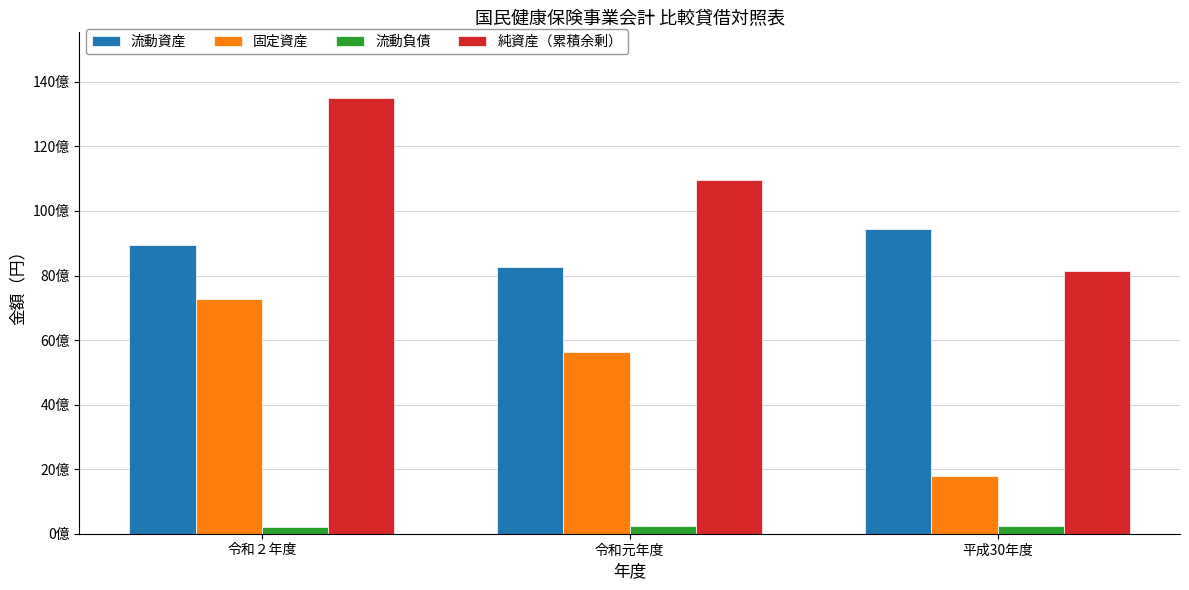

Does the chart contain any negative values?

No